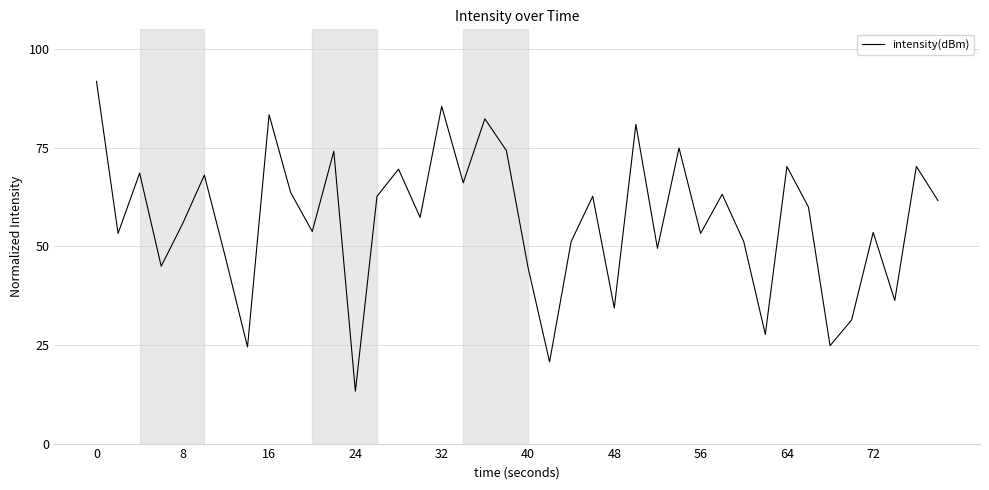

What is the maximum value shown in the chart?

91.8